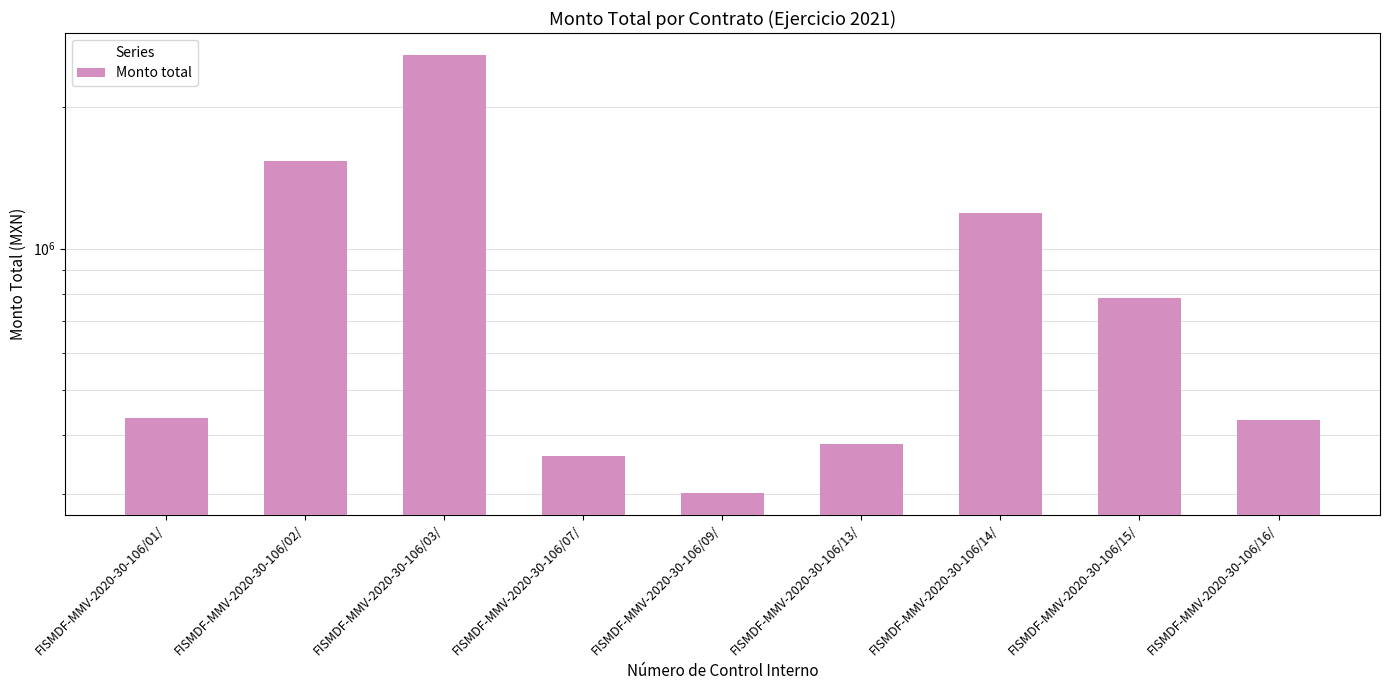

The value at FISMDF-MMV-2020-30-106/15/ is 1304346.7. True or false?

False